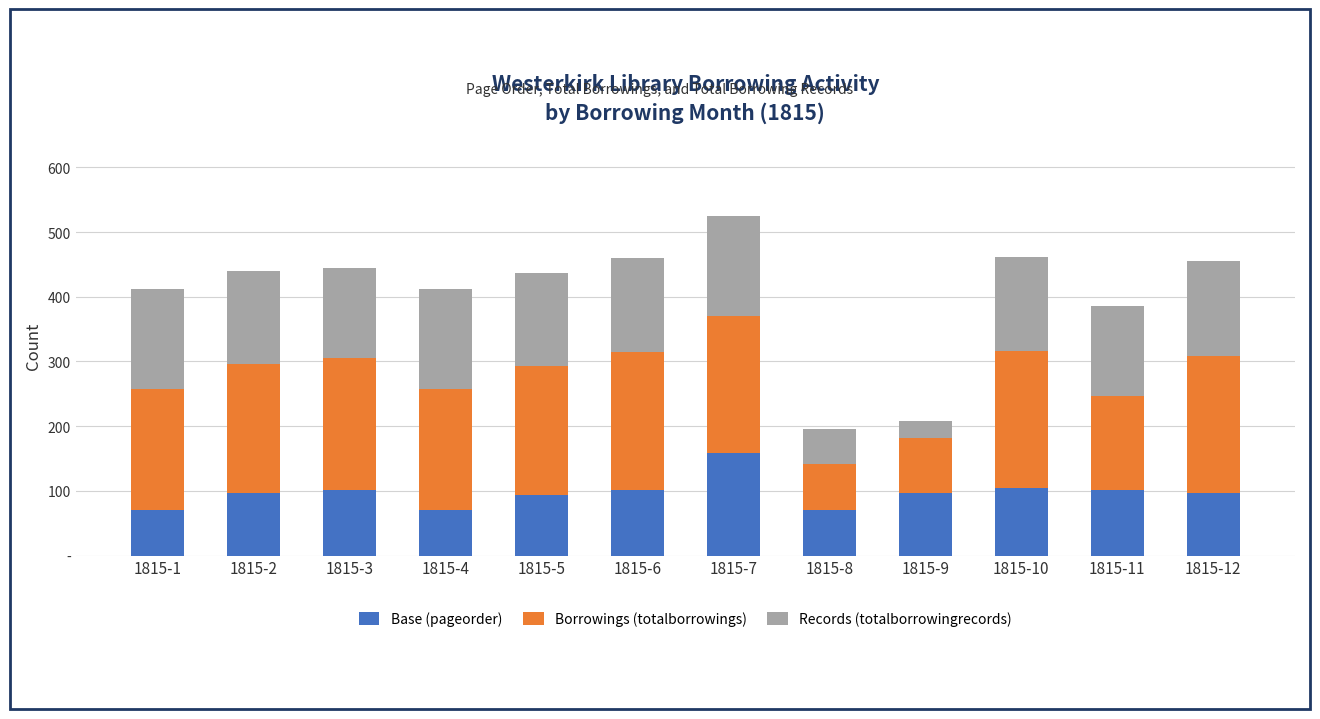

Does the chart contain any negative values?

No